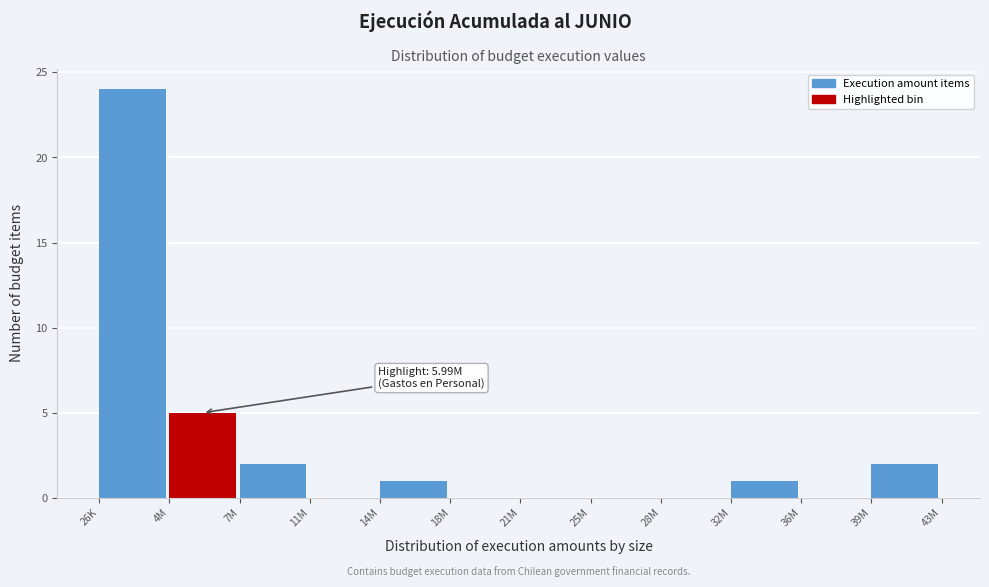

Reading left to right, extract all data points from this chart.

26K=24	4M=5	7M=2	11M=0	14M=1	18M=0	21M=0	25M=0	28M=0	32M=1	36M=0	39M=2